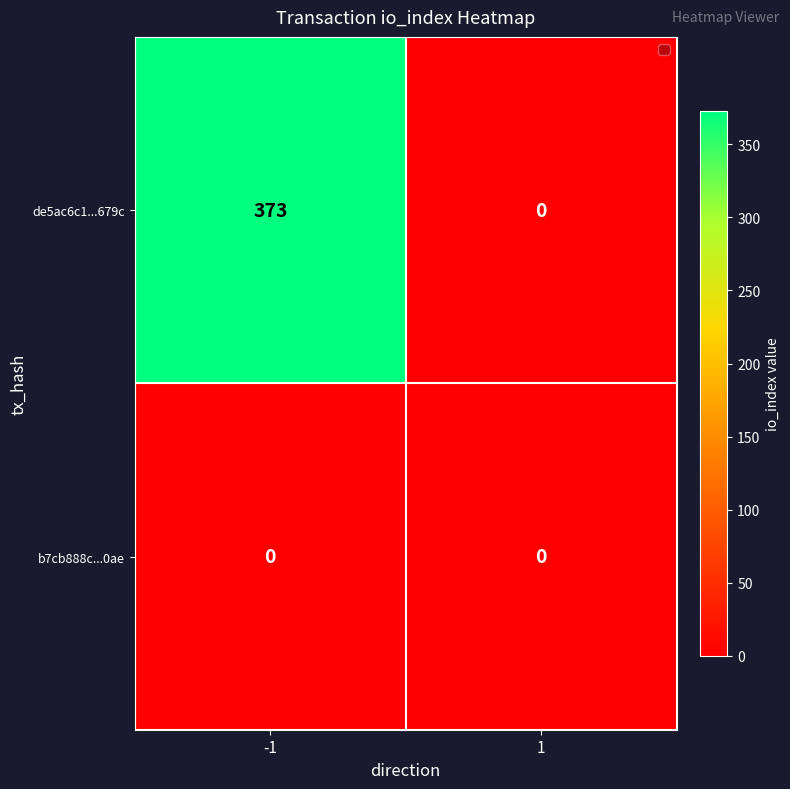

True or false: de5ac6c1...679c has a value of -231 at 1.

False